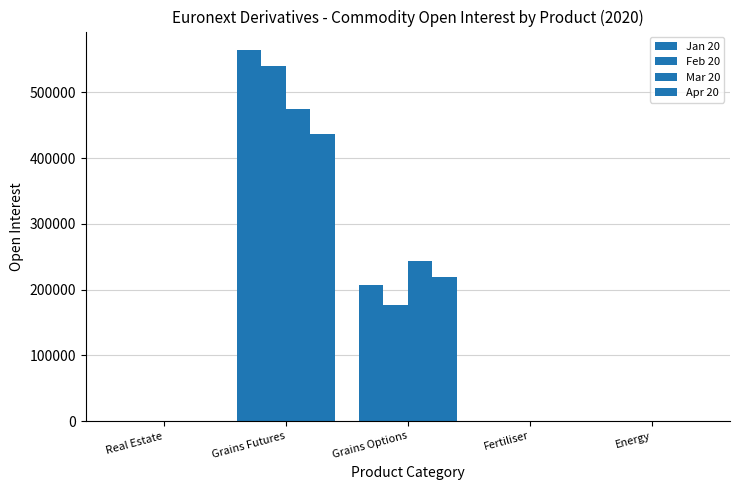

Which category has the lowest value across all series?

Fertiliser